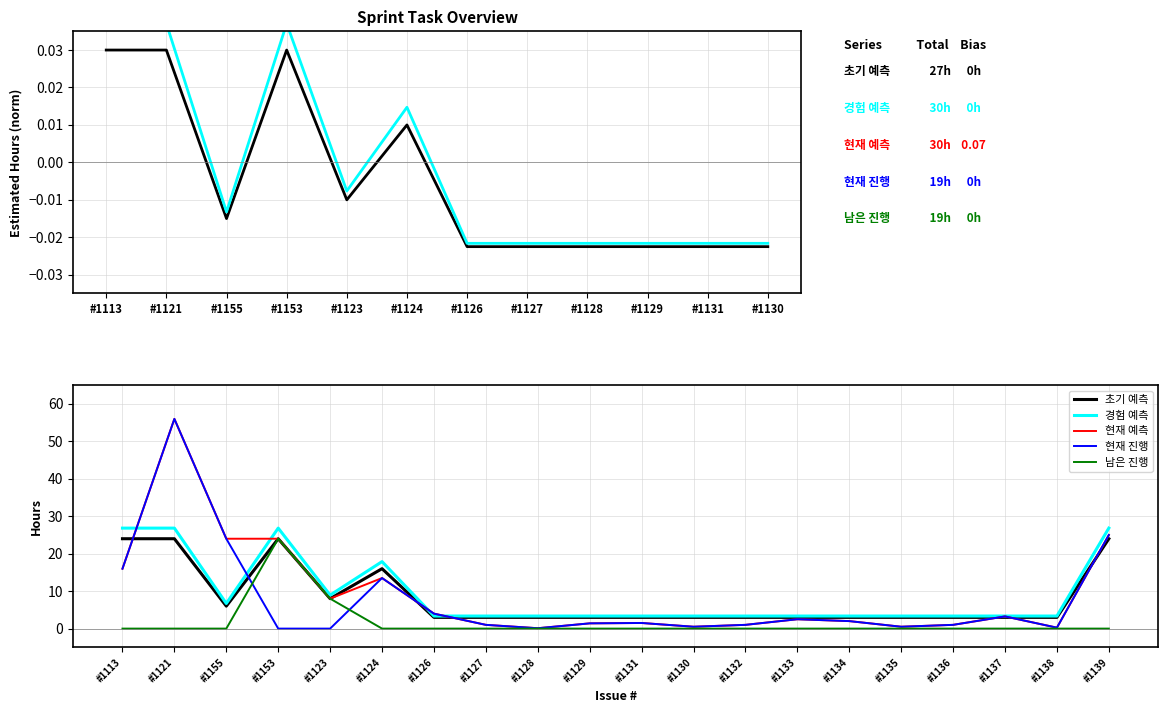

Which series has the largest range (max minus min)?

현재 진행